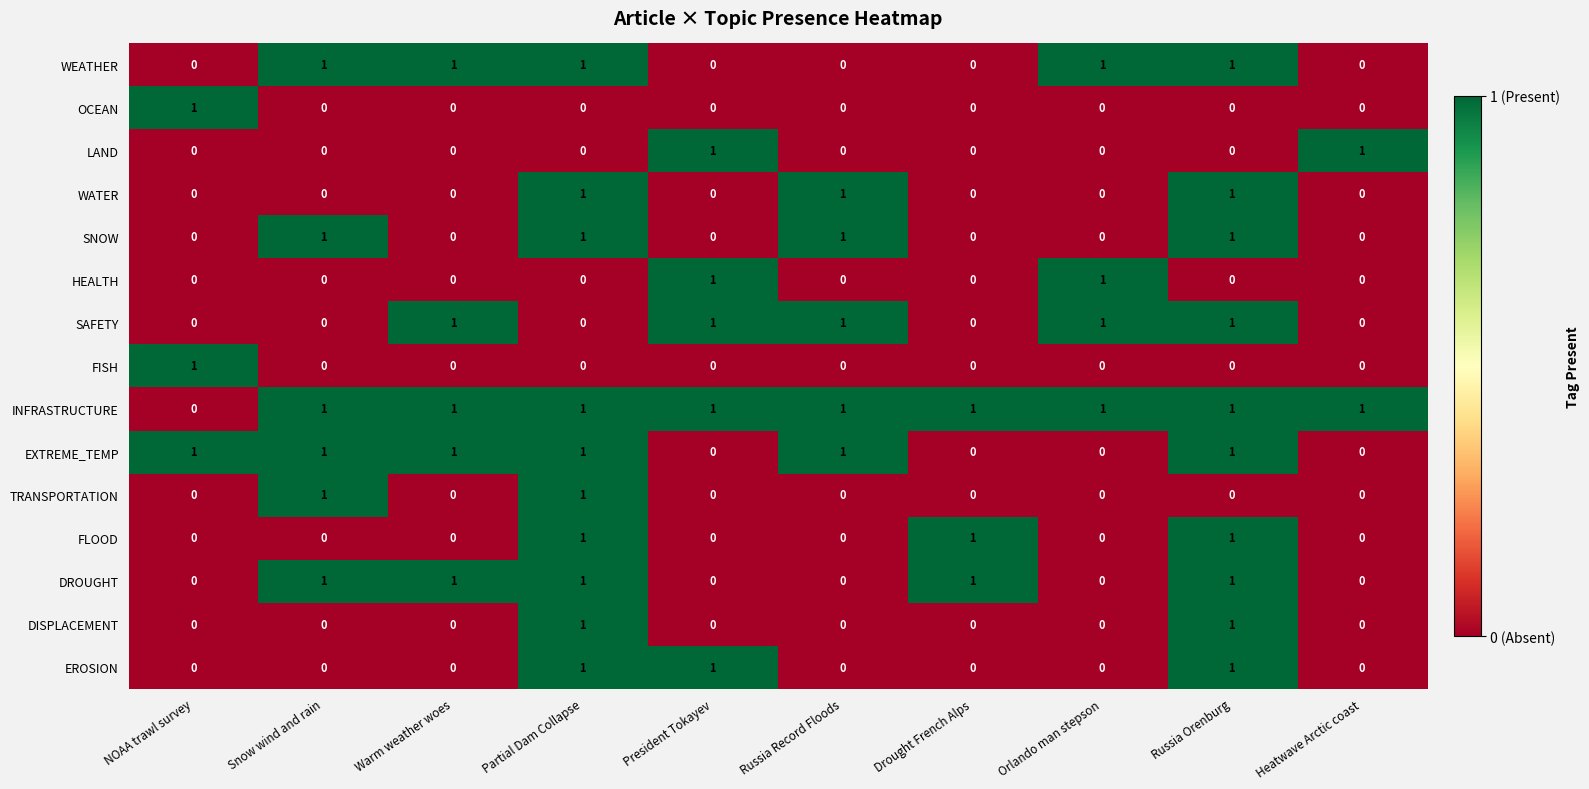

What is the sum of all WEATHER values?

5